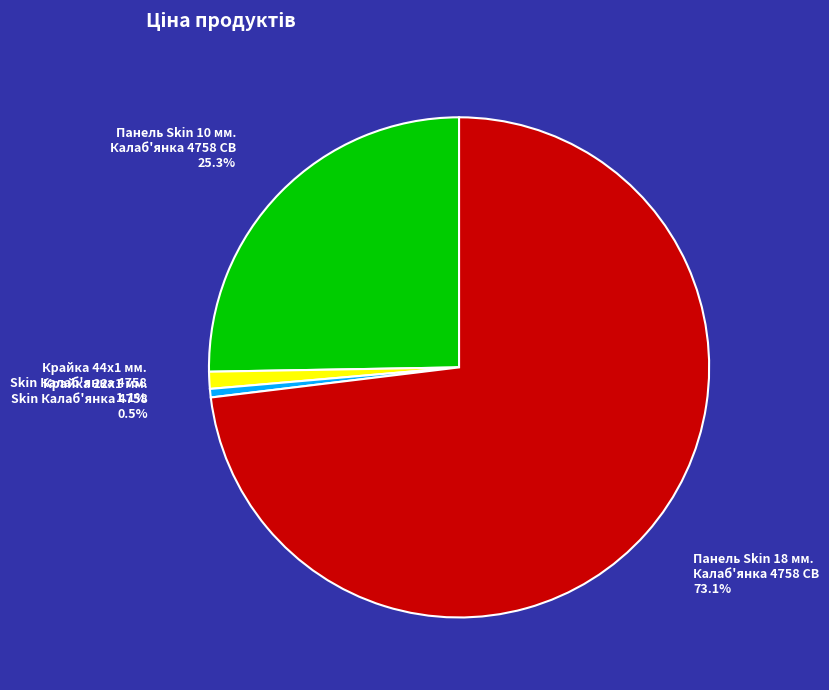

What is the smallest slice in the pie chart?

Крайка 22x1 мм. Skin Калаб'янка 4758